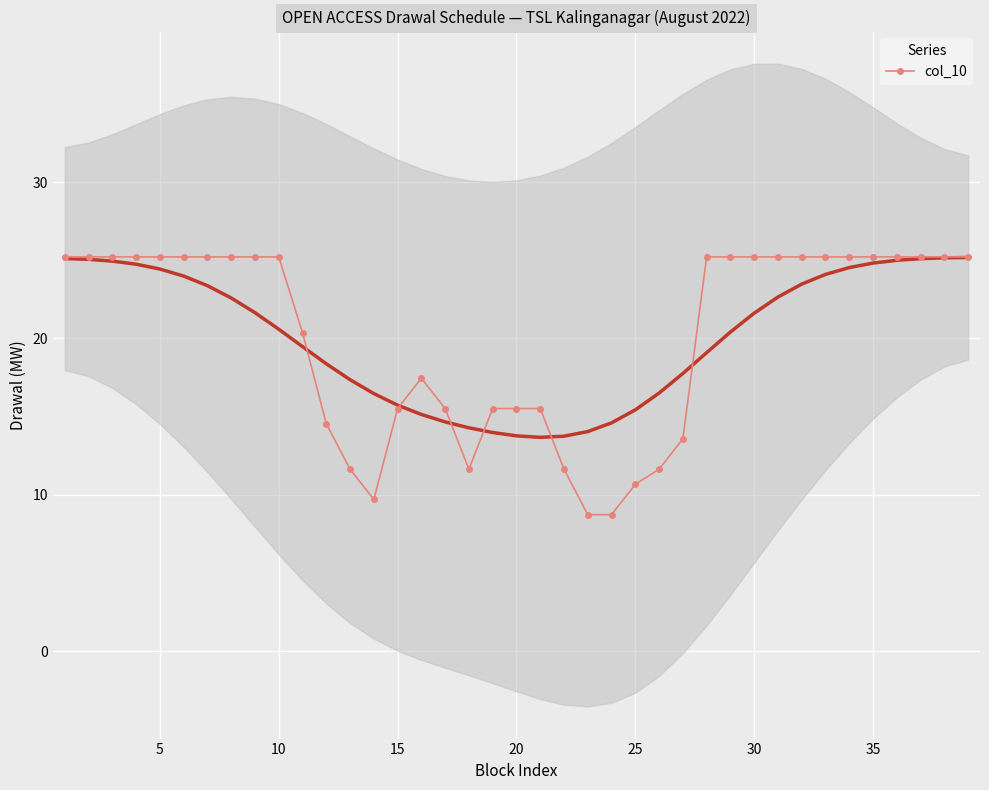

The value at 10 is 25.2. True or false?

True